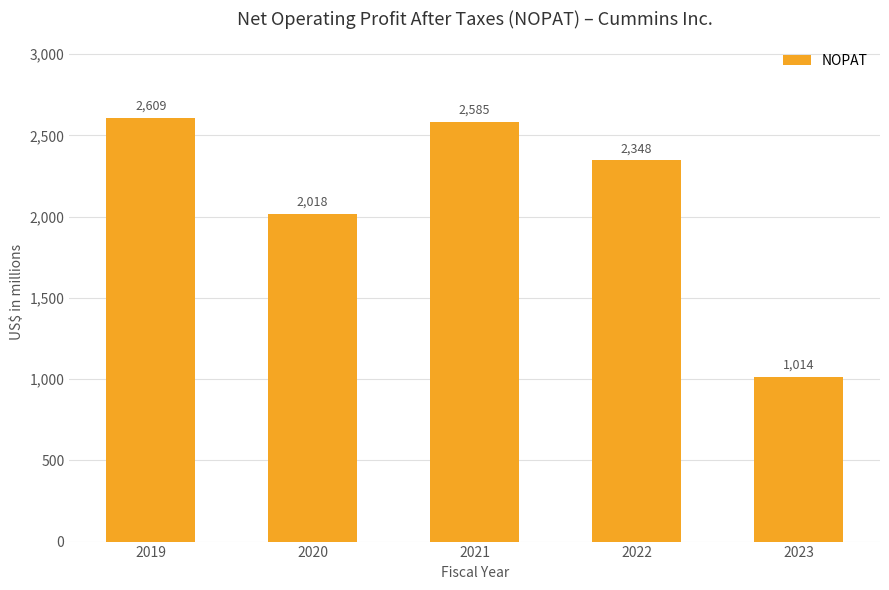

What is the value of the 3rd bar from the left?

2585